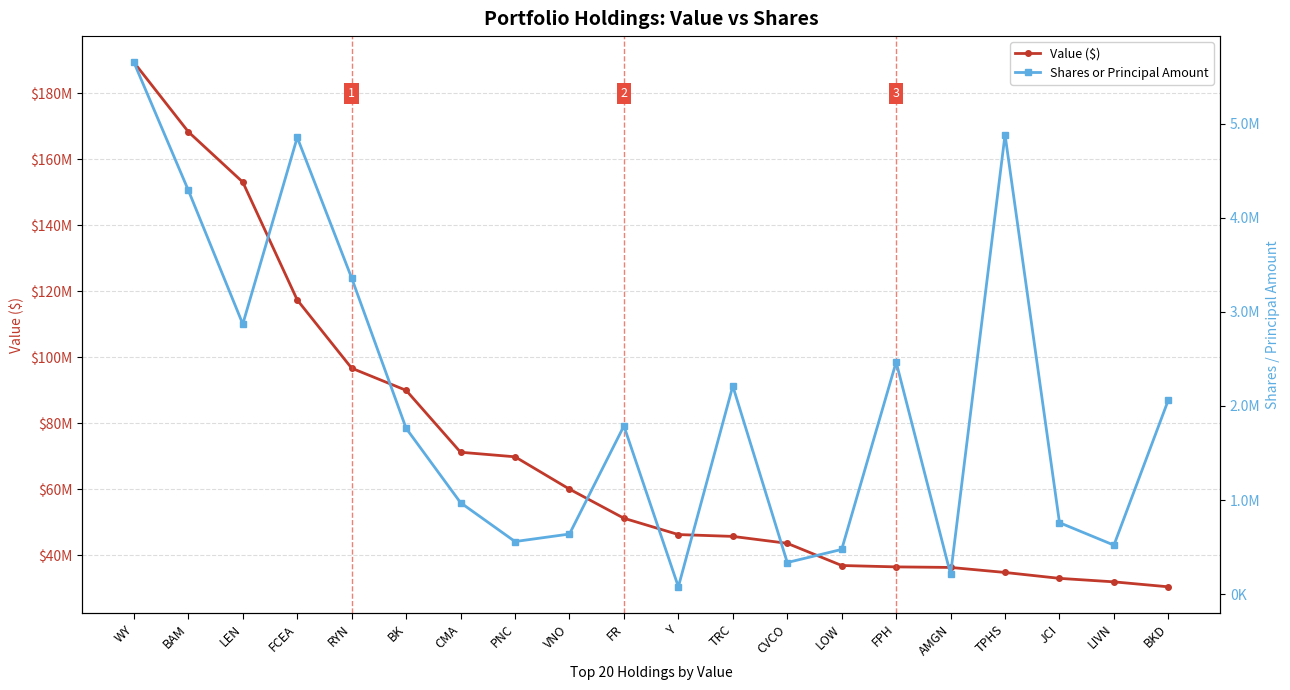

What is the label of the 4th point from the left?

FCEA